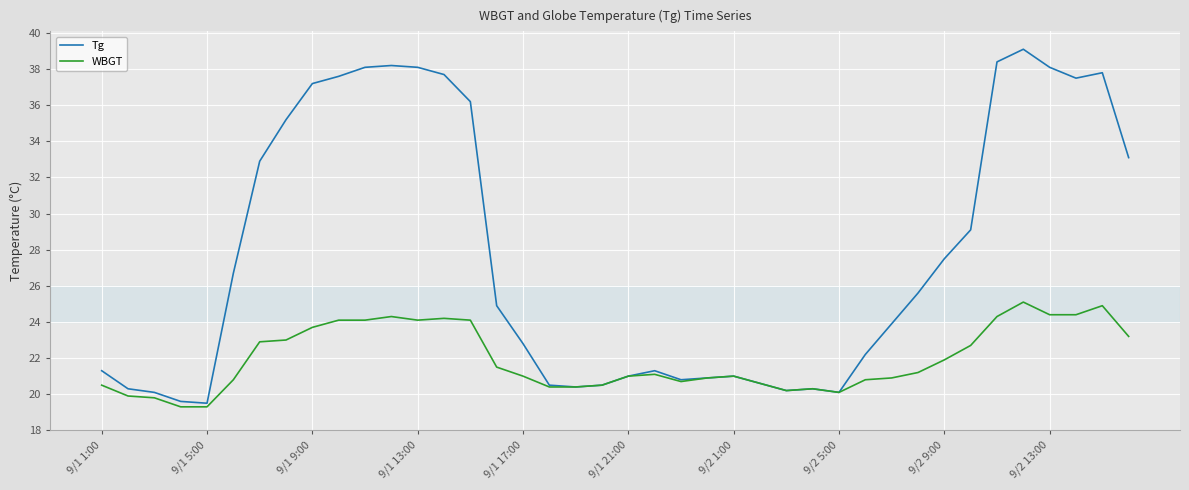

What is the sum of all WBGT values?

877.6